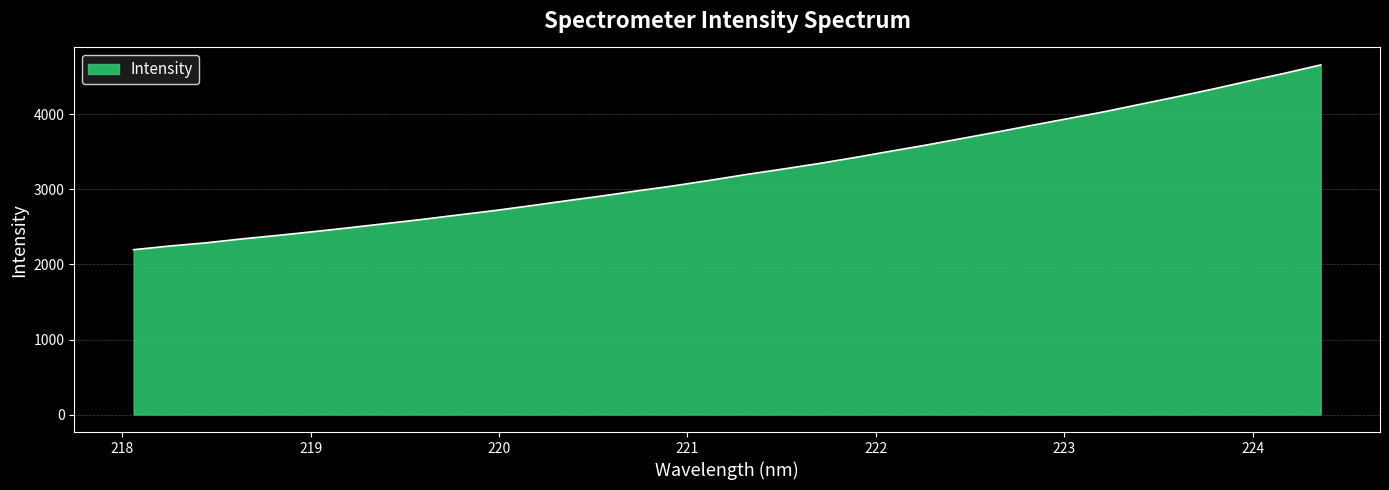

What is the maximum value shown in the chart?

4659.5